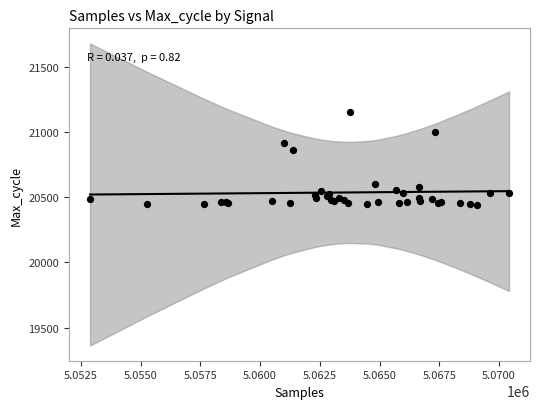

What Y value in the scatter plot is closest to 20795?

20858